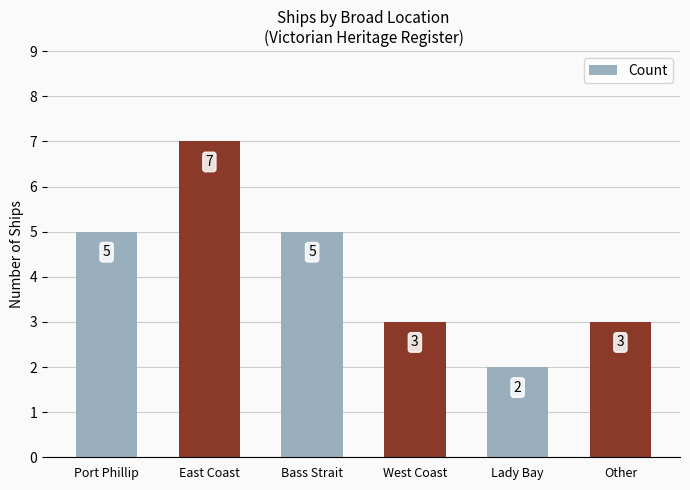

What is the difference between the maximum and minimum values?

5